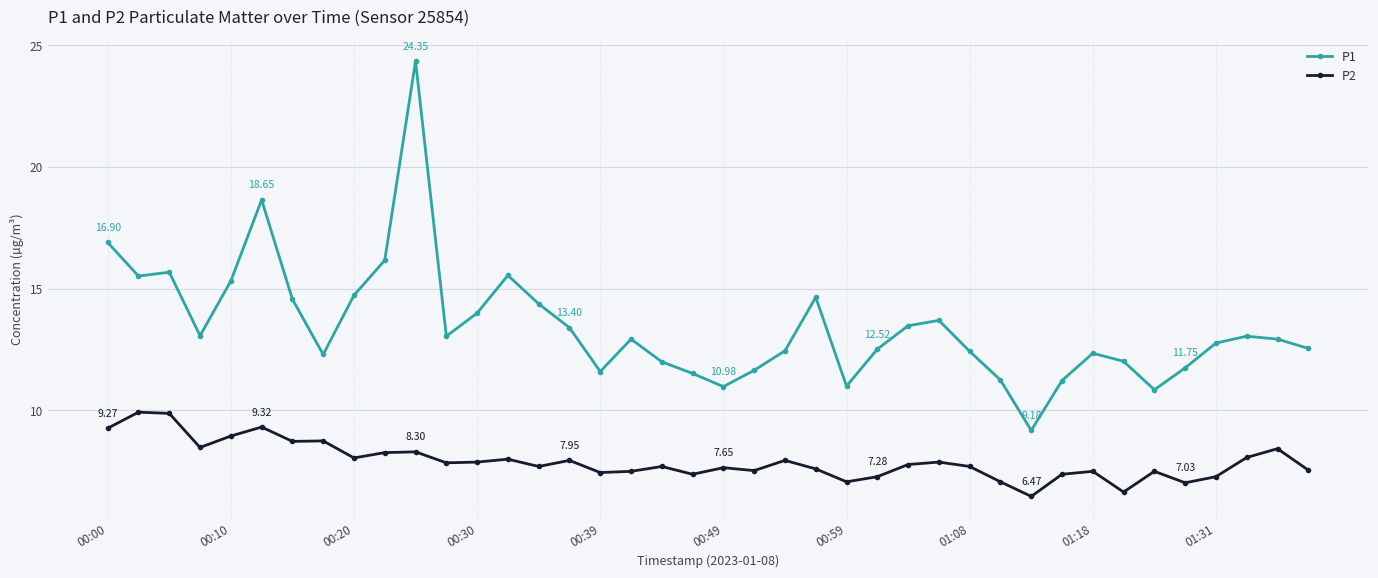

True or false: P1 and P2 intersect in this chart.

False